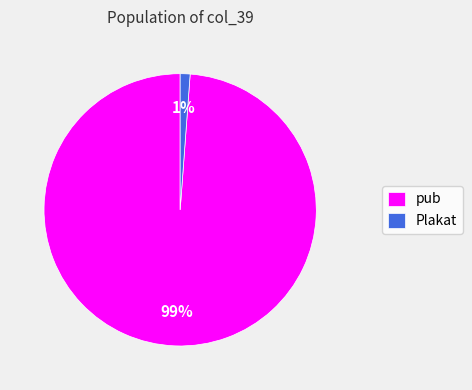

What is the smallest slice in the pie chart?

Plakat